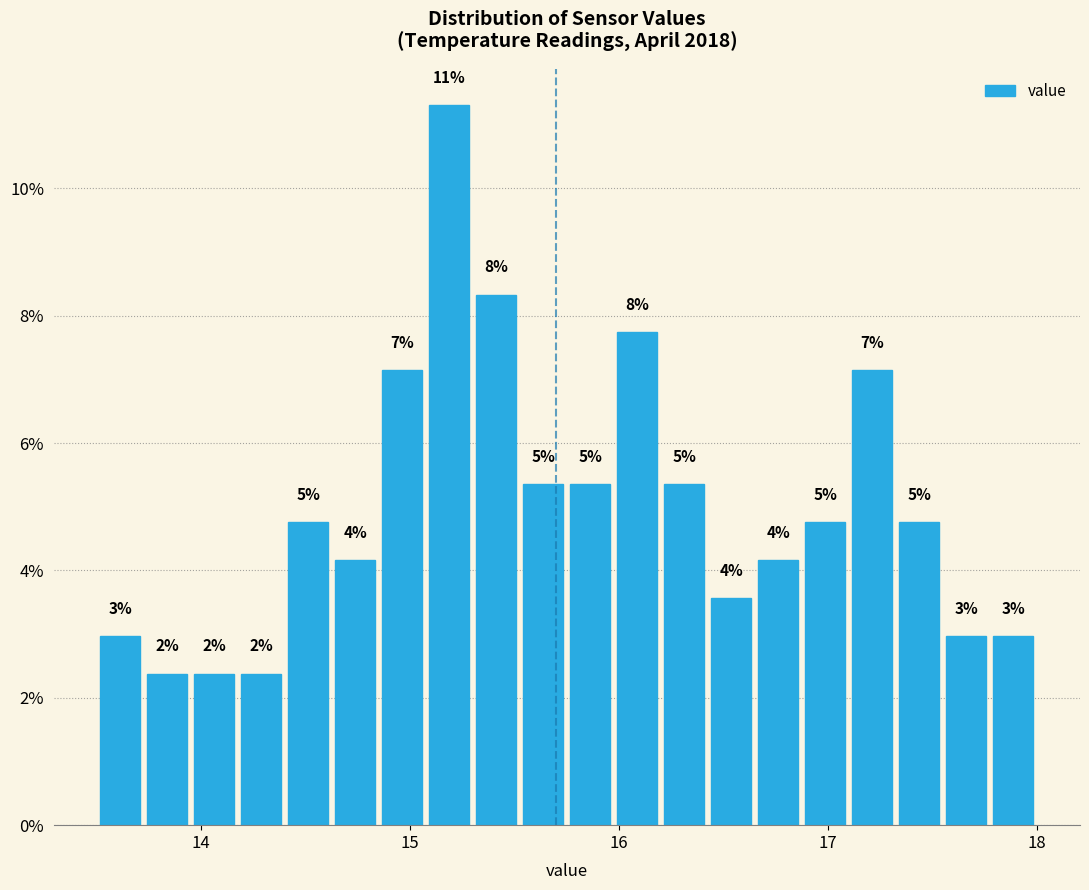

Read against the x-axis, roughly where is the centre of the tallest bar?

15.2